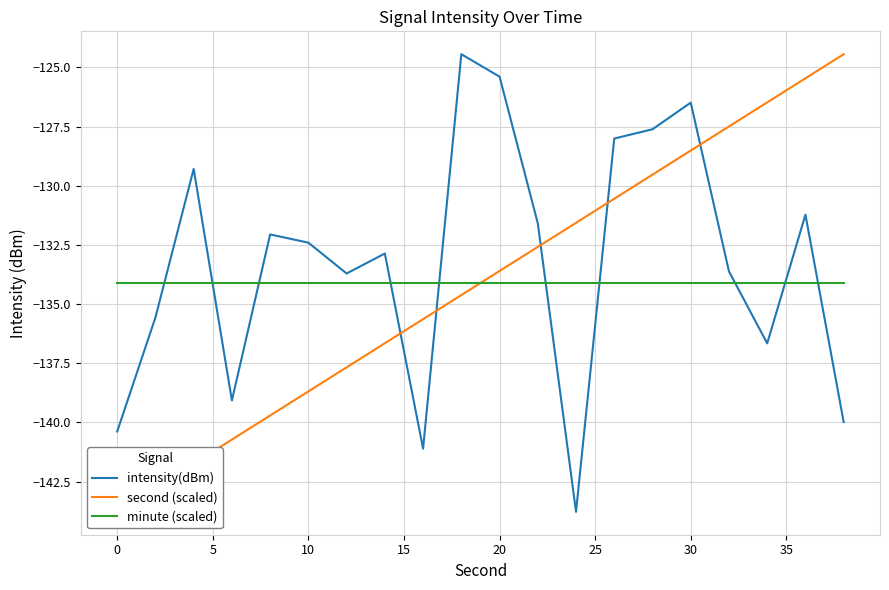

What is the maximum value for minute (scaled)?

-134.1